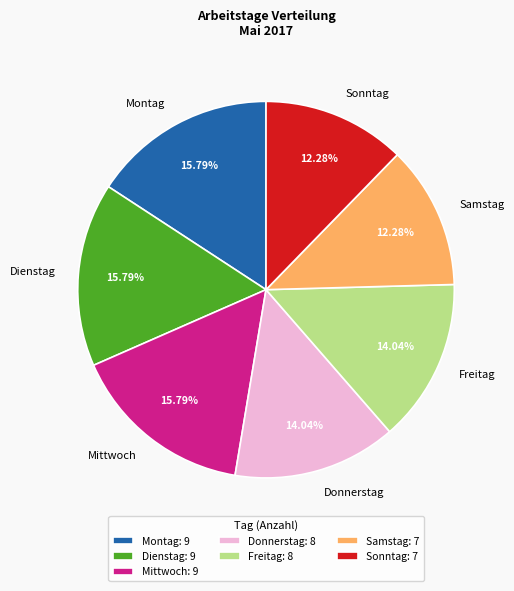

Approximately how many times larger is the value at Mittwoch compared to Freitag?

1.1